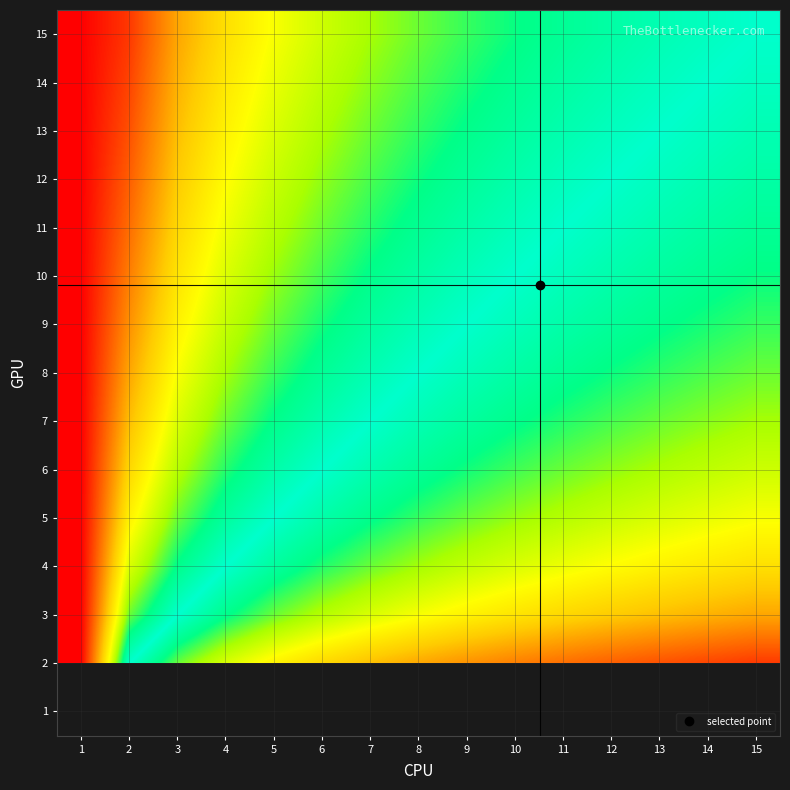

Which category has the lowest value across all series?

1